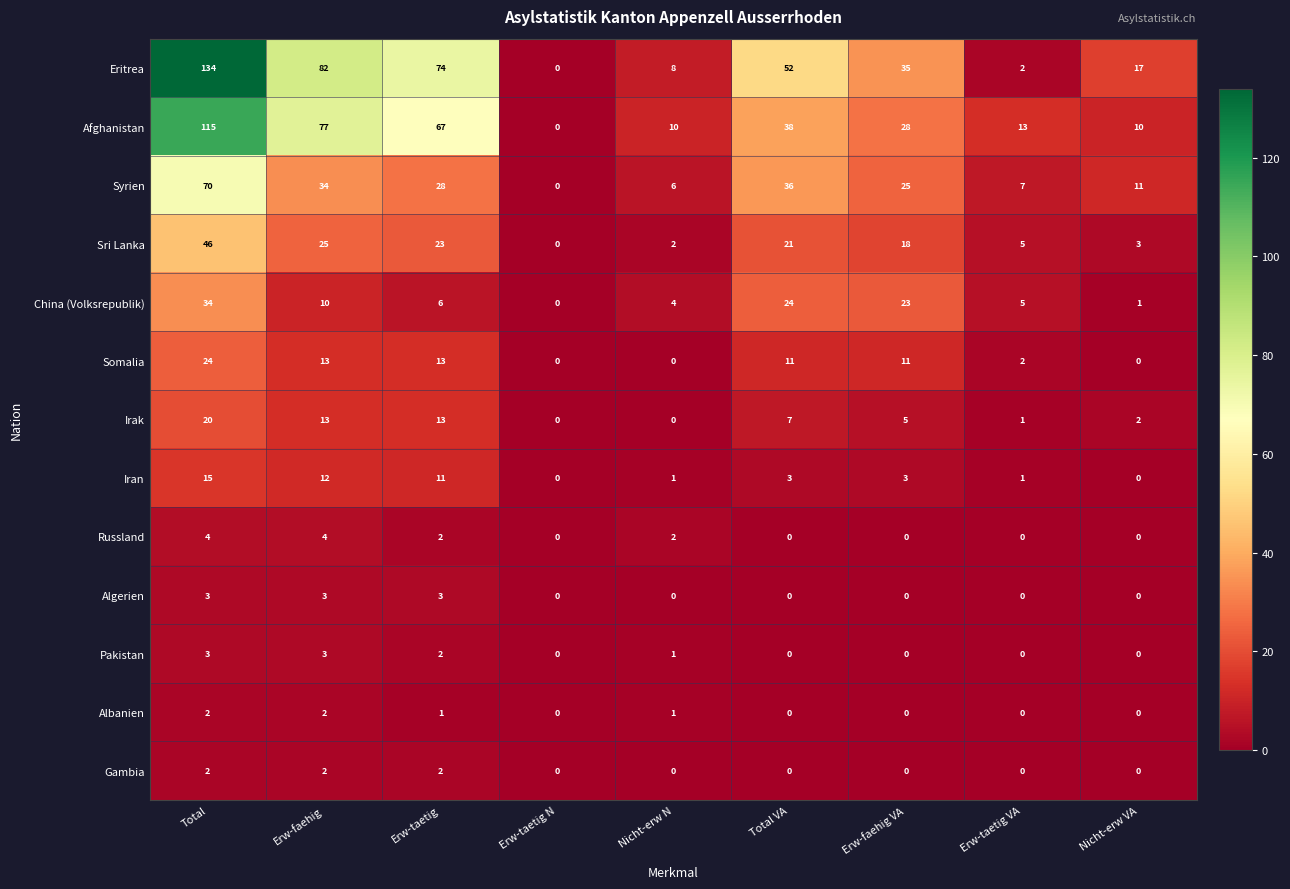

At how many categories does at least one series exceed 56?

3